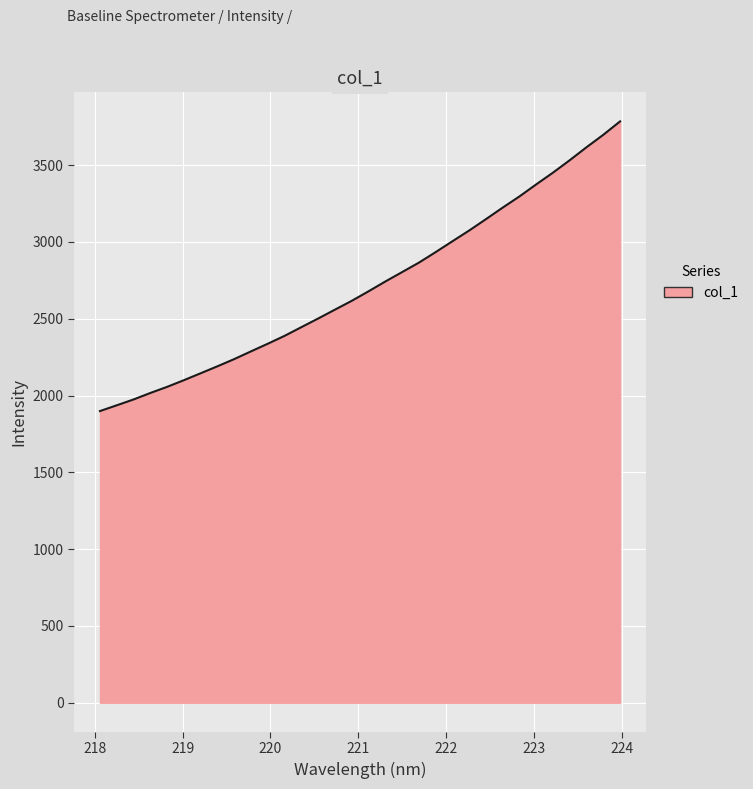

What is the greatest value displayed?

3785.0